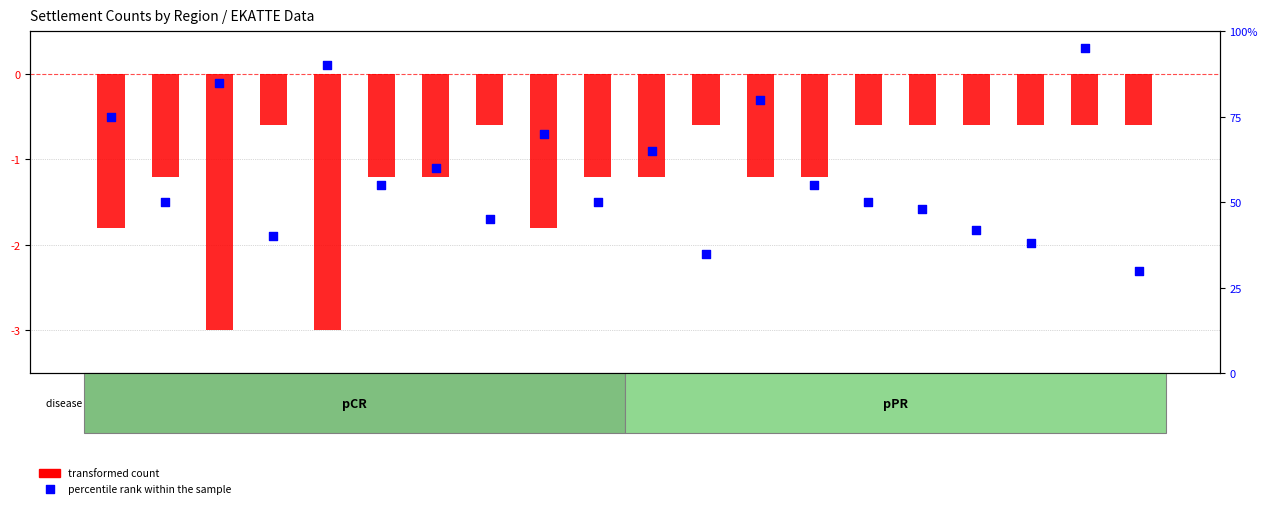

Is the value of transformed count at BLG greater than the value of percentile rank within the sample at BLG?

No